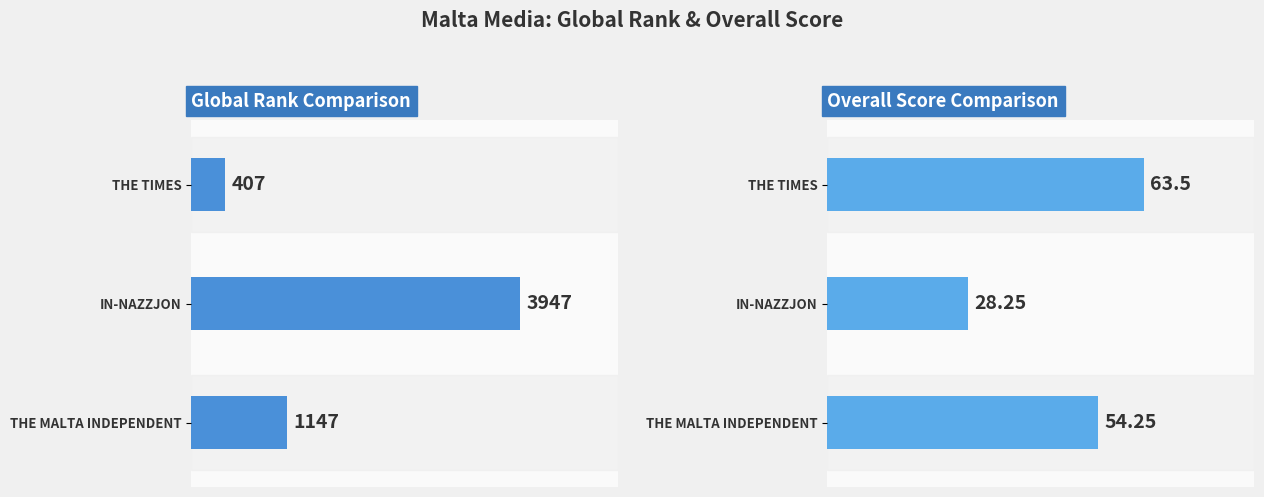

How many data points in Overall are less than 54?

1